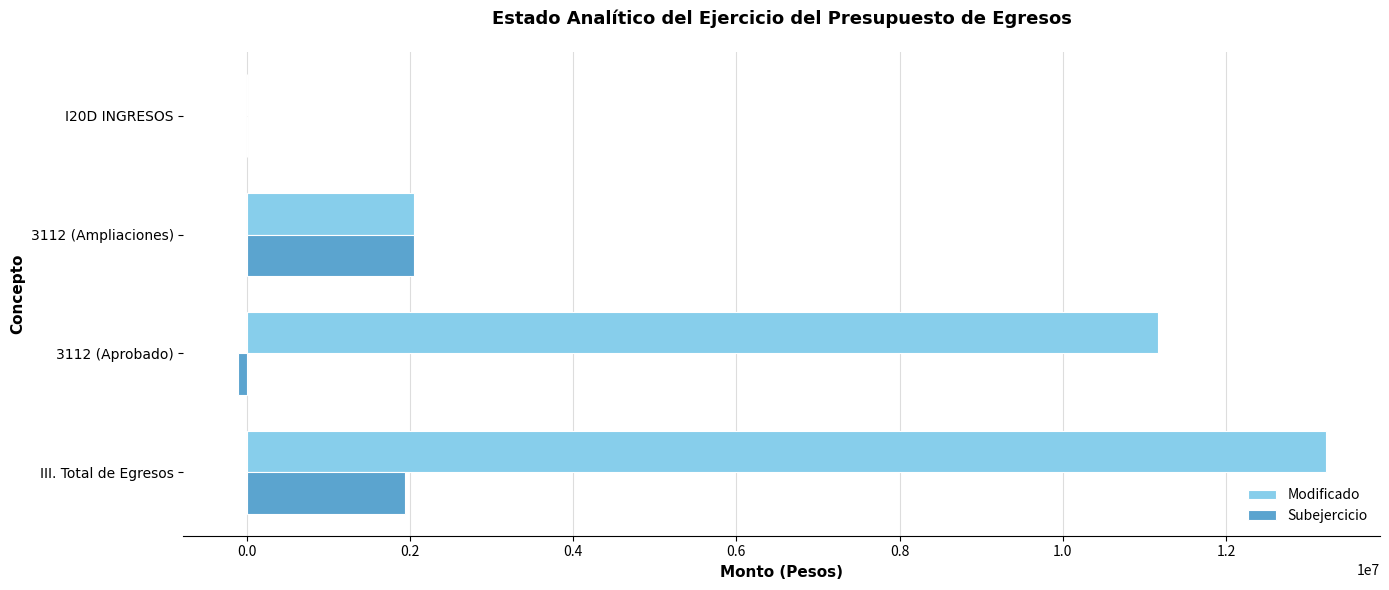

What is the maximum value for Subejercicio?

2053489.9